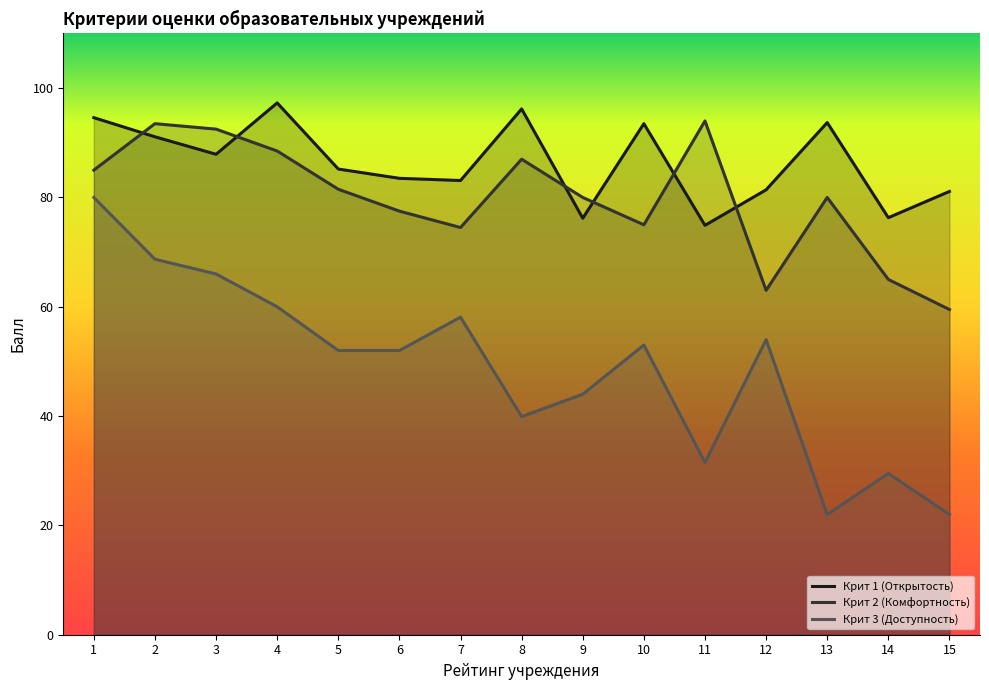

True or false: Крит 2 (Комфортность) has more than 2 interior local peaks.

True